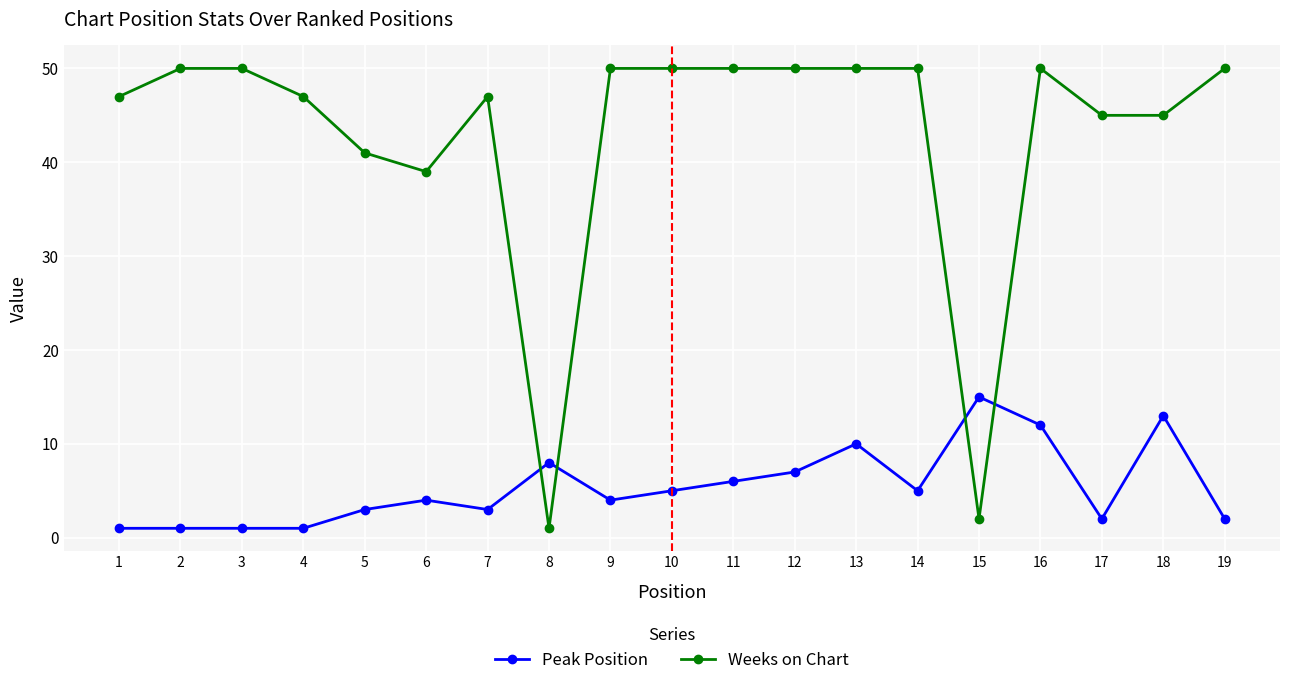

At which label is Peak Position closest to 8?

8